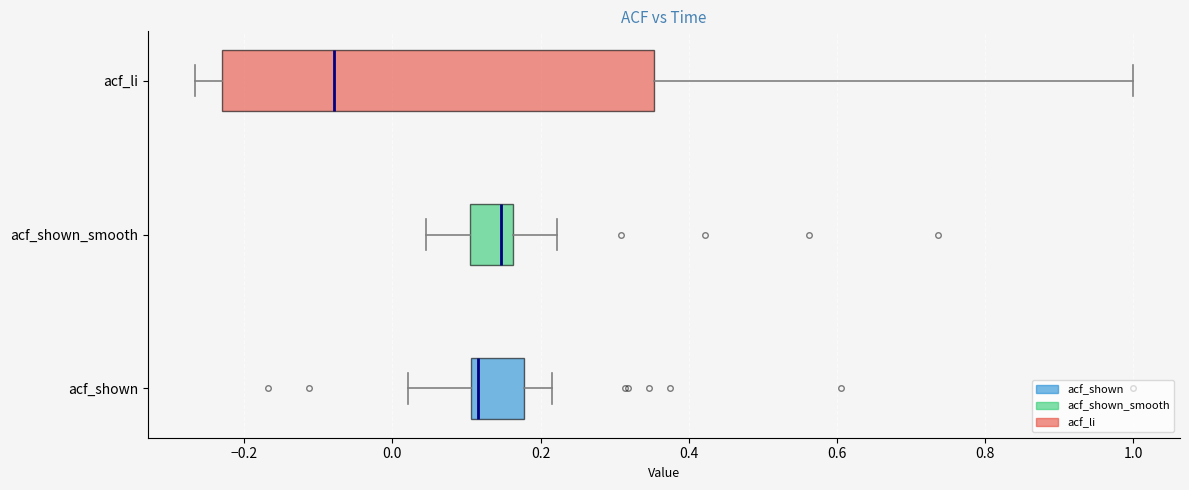

Where is the right edge of the box for acf_shown on the x-axis? The values are not printed on the chart, so give them approximately, as read against the axis.

0.18